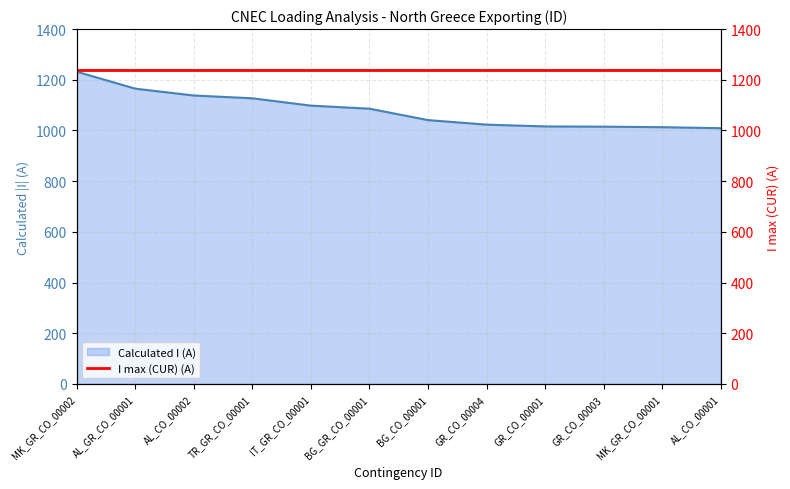

What position from the right is MK_GR_CO_00001?

2